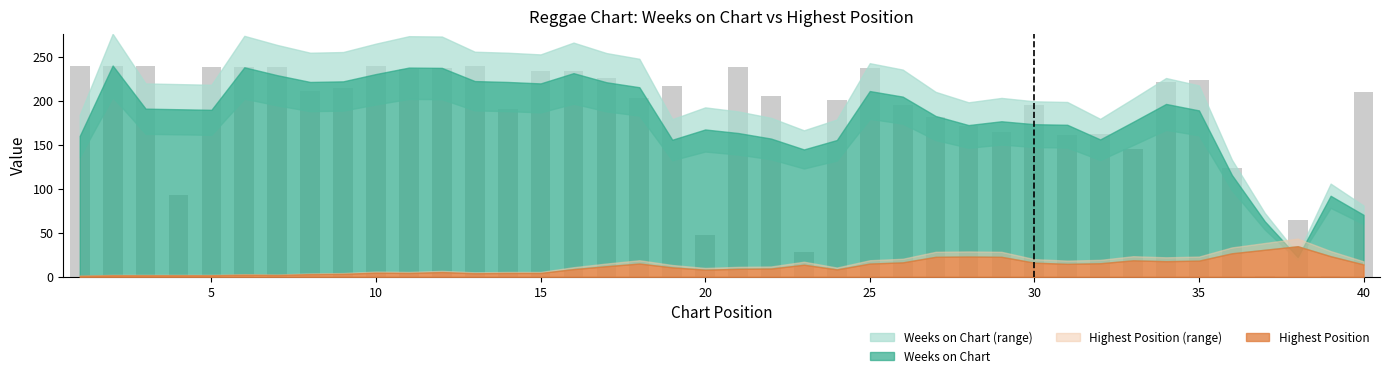

What is the difference between the maximum and minimum values?

239